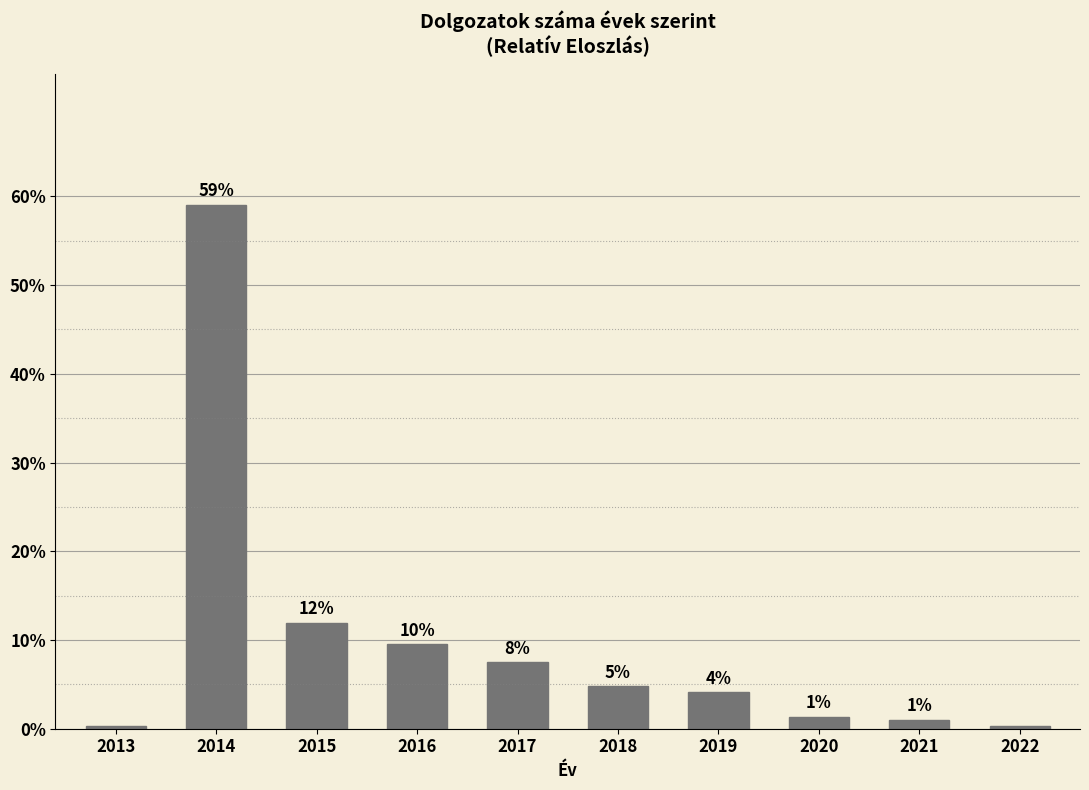

Between 2022 and 2014, which is larger?

2014